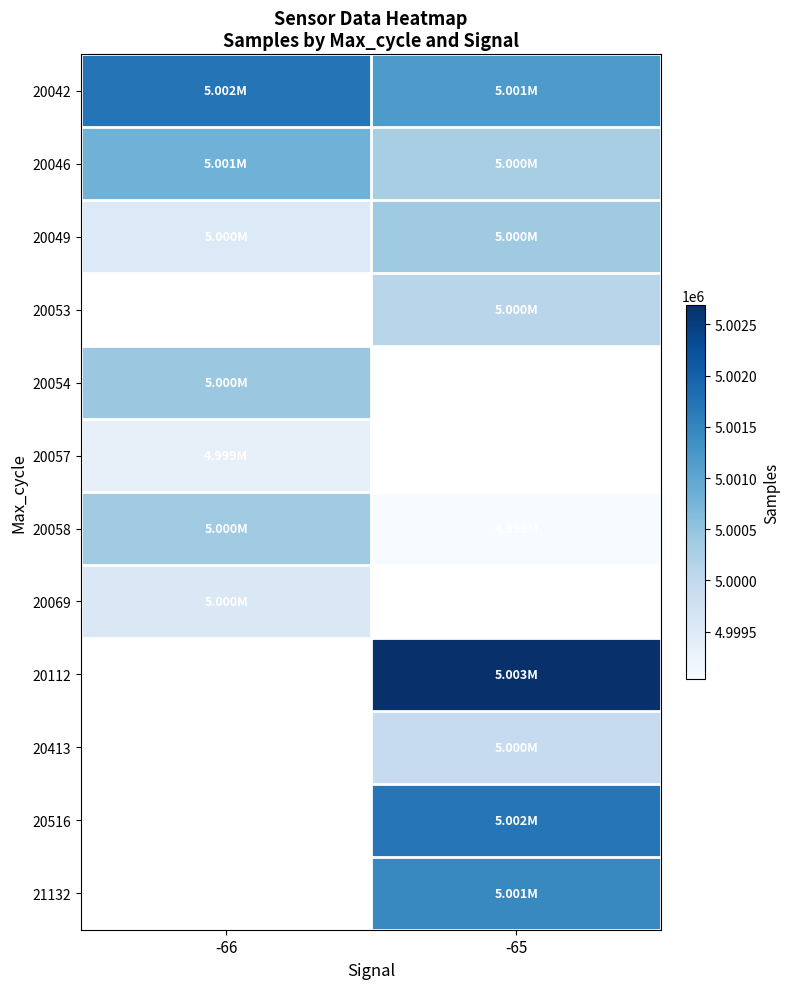

List the series in order of their overall mean, lowest first.

20049, 20053, 20054, 20057, 20058, 20069, 20112, 20413, 20516, 21132, 20046, 20042